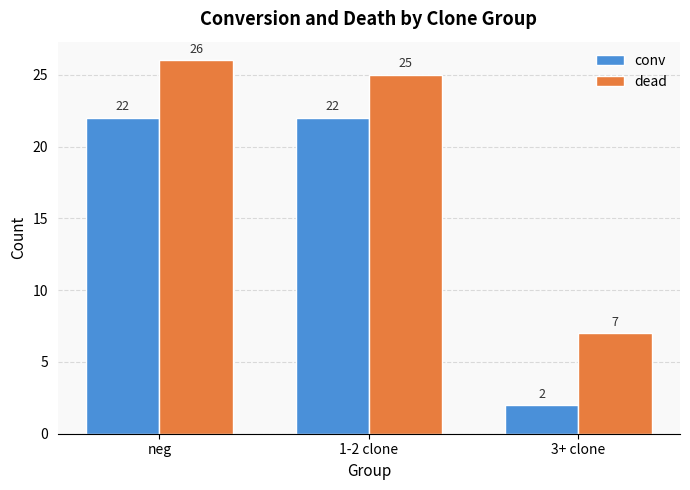

At how many categories does at least one series exceed 10?

2